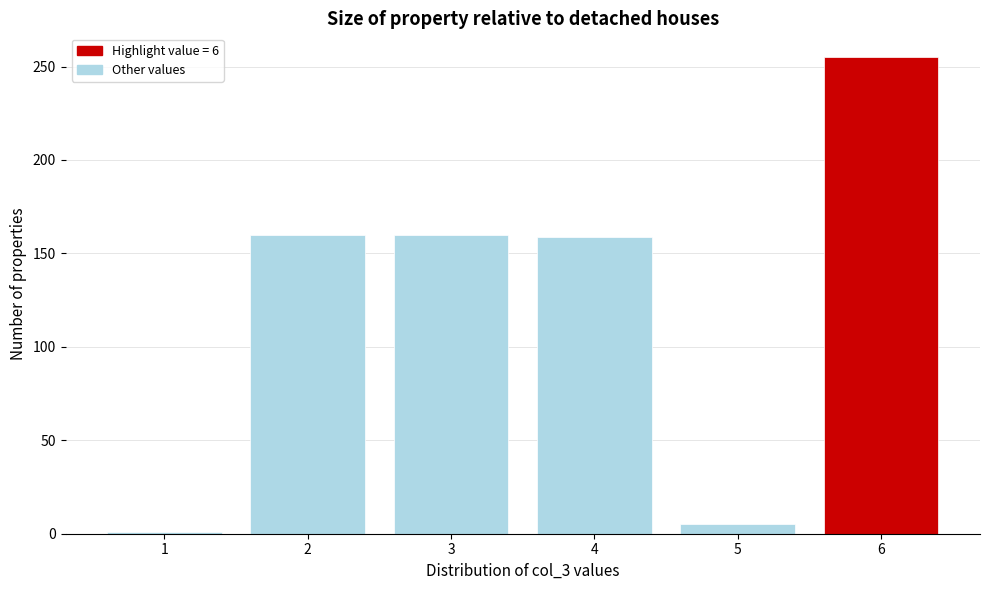

What is the maximum value shown in the chart?

255